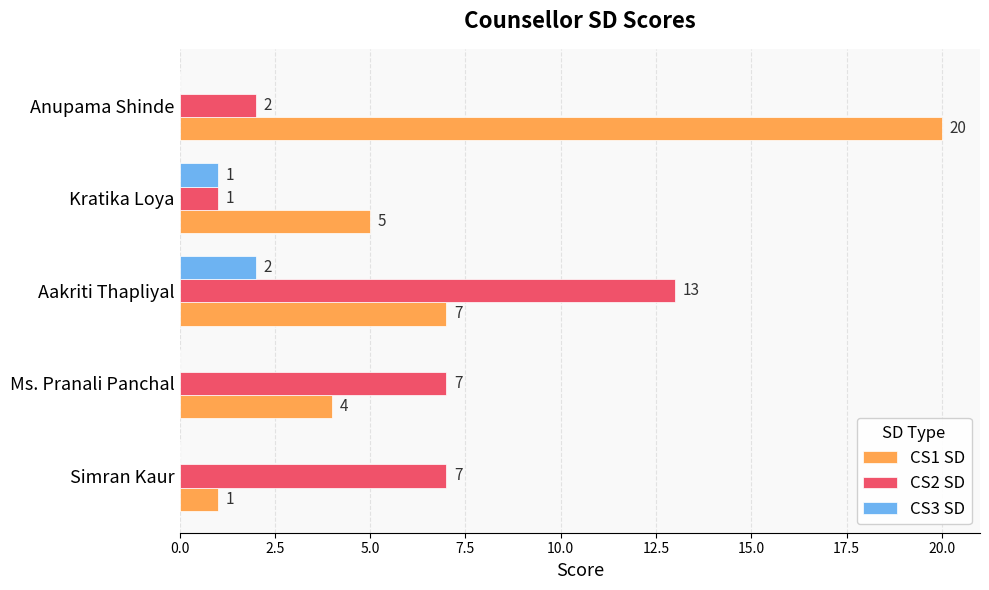

What is the approximate value of CS1 SD at Anupama Shinde, to the nearest 5?

20